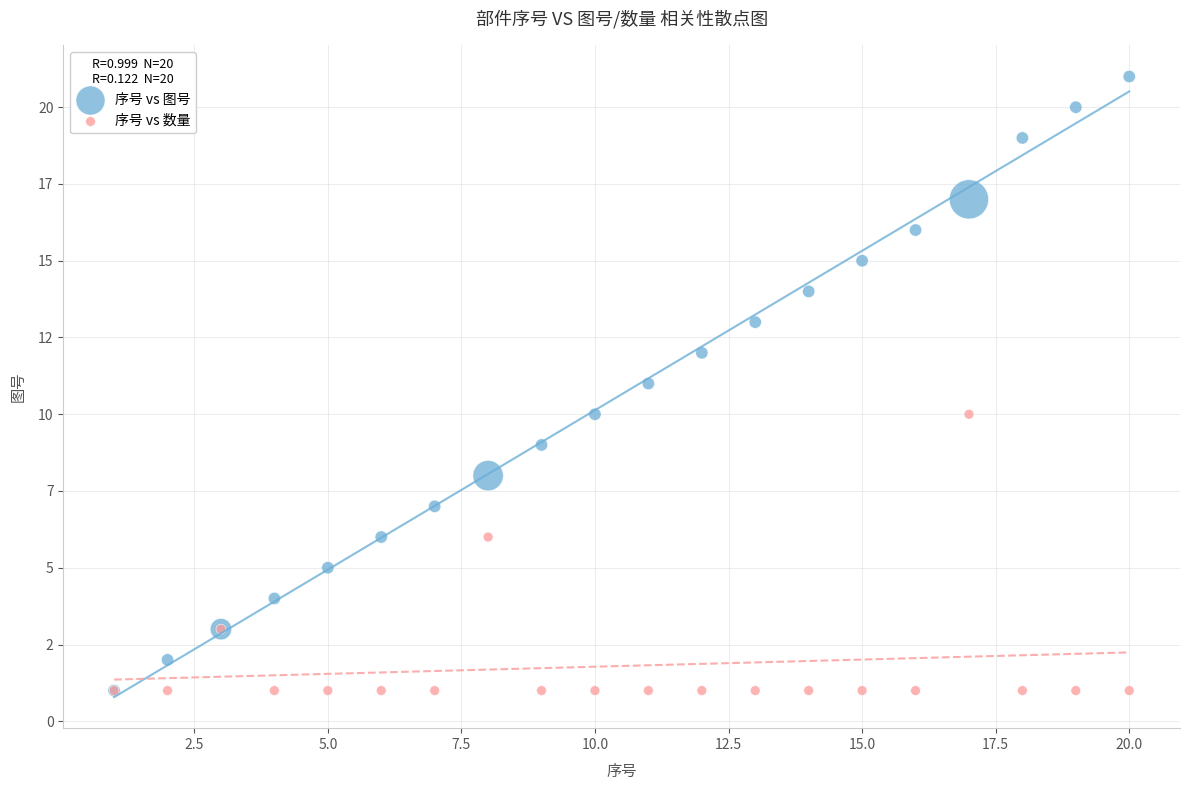

Which series contains the highest Y value?

序号 vs 图号